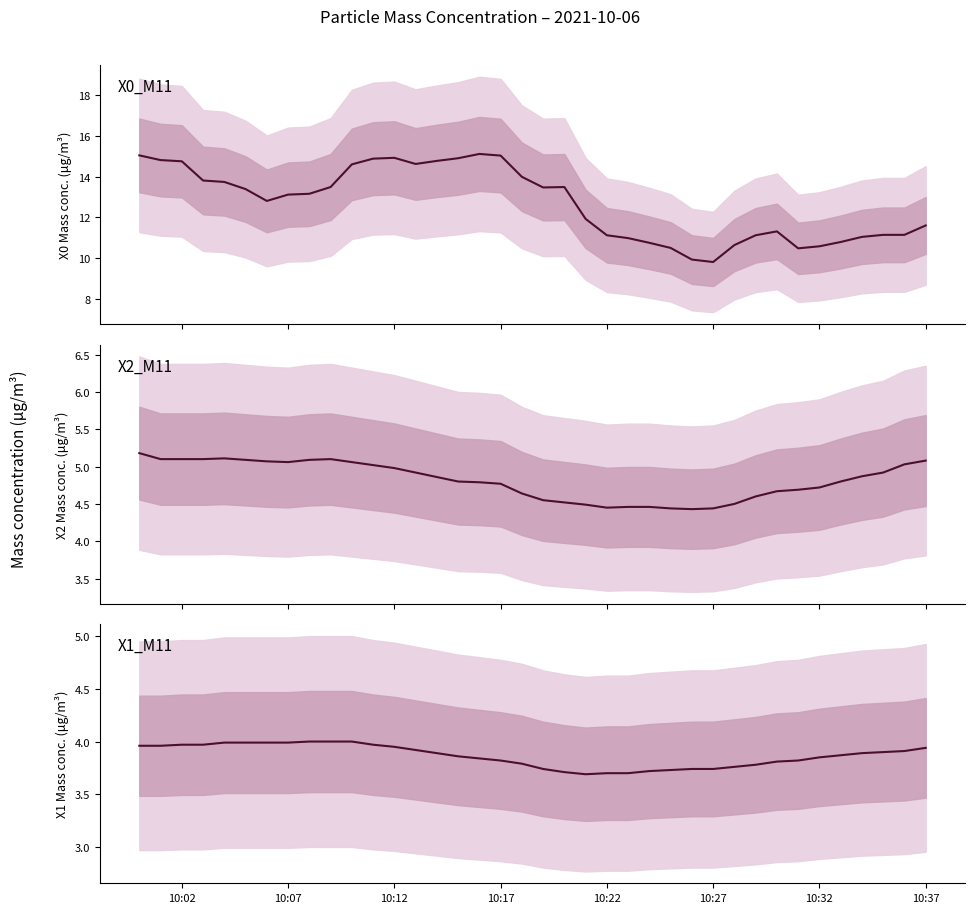

True or false: X0_M11 (Mass Concentration) and X1_M11 (Mass Concentration) cross at least once.

False